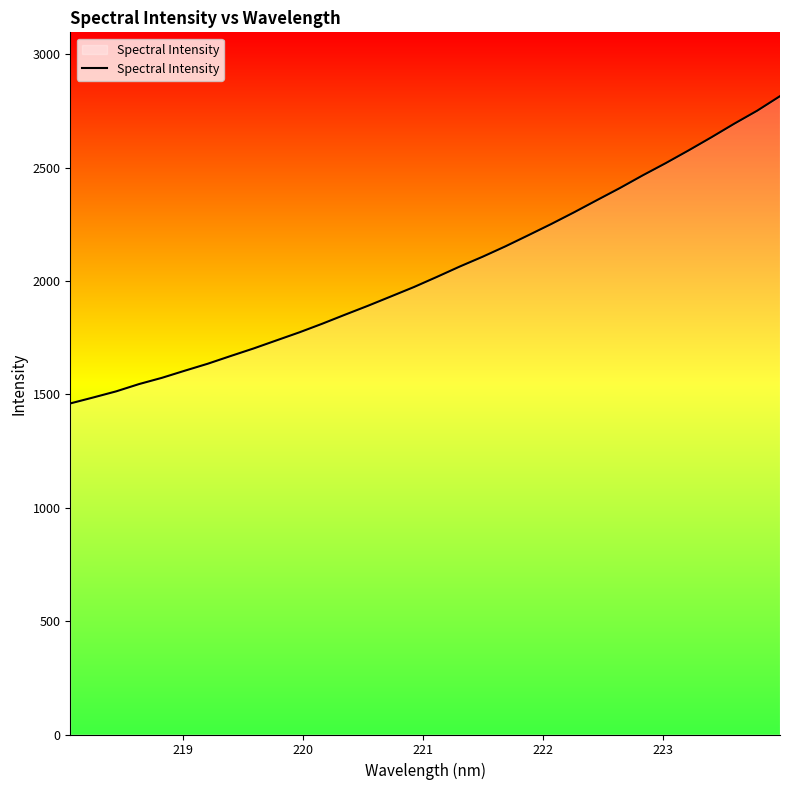

How many categories are shown in the chart?

32